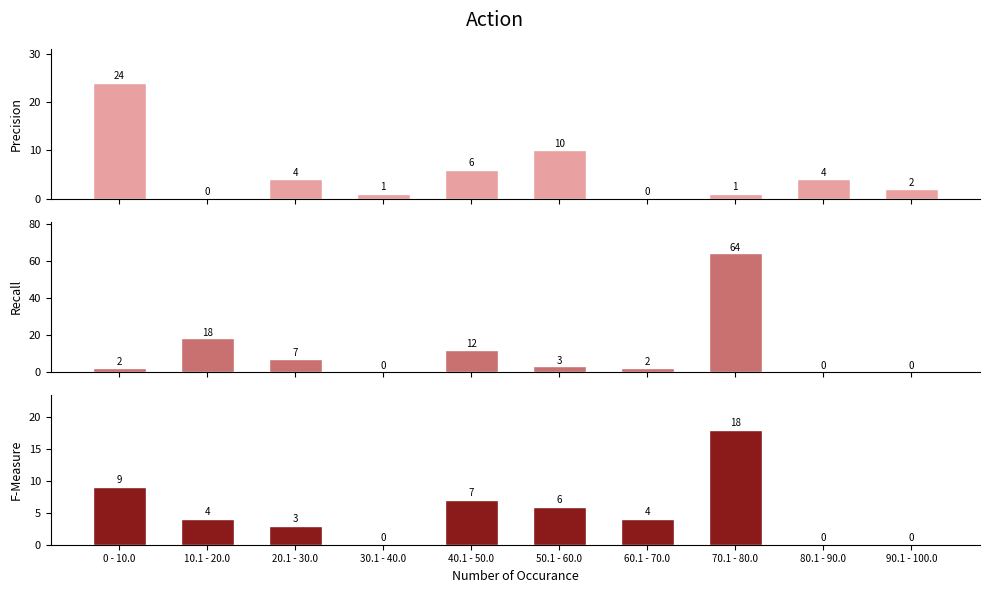

Which series has the largest range (max minus min)?

Recall